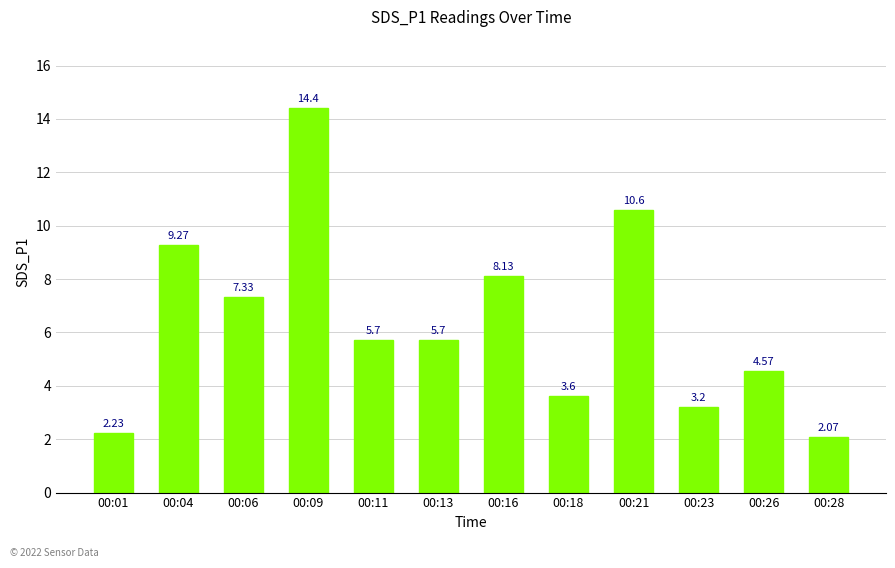

What is the difference between the maximum and minimum values?

12.3